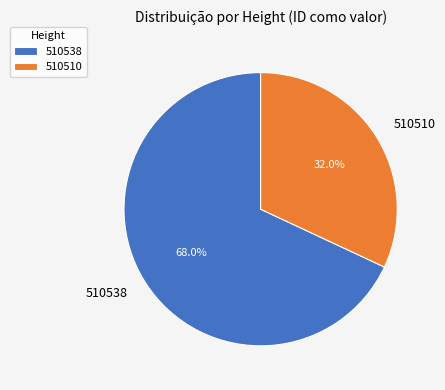

What is the largest slice in the pie chart?

510538